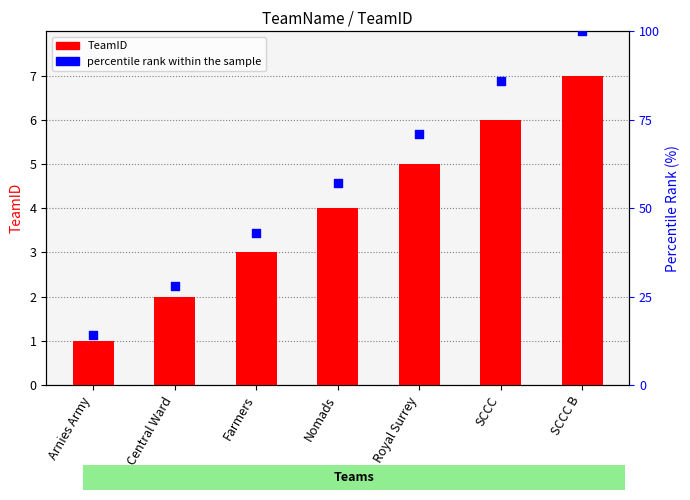

Which series contains the lowest Y value?

TeamID